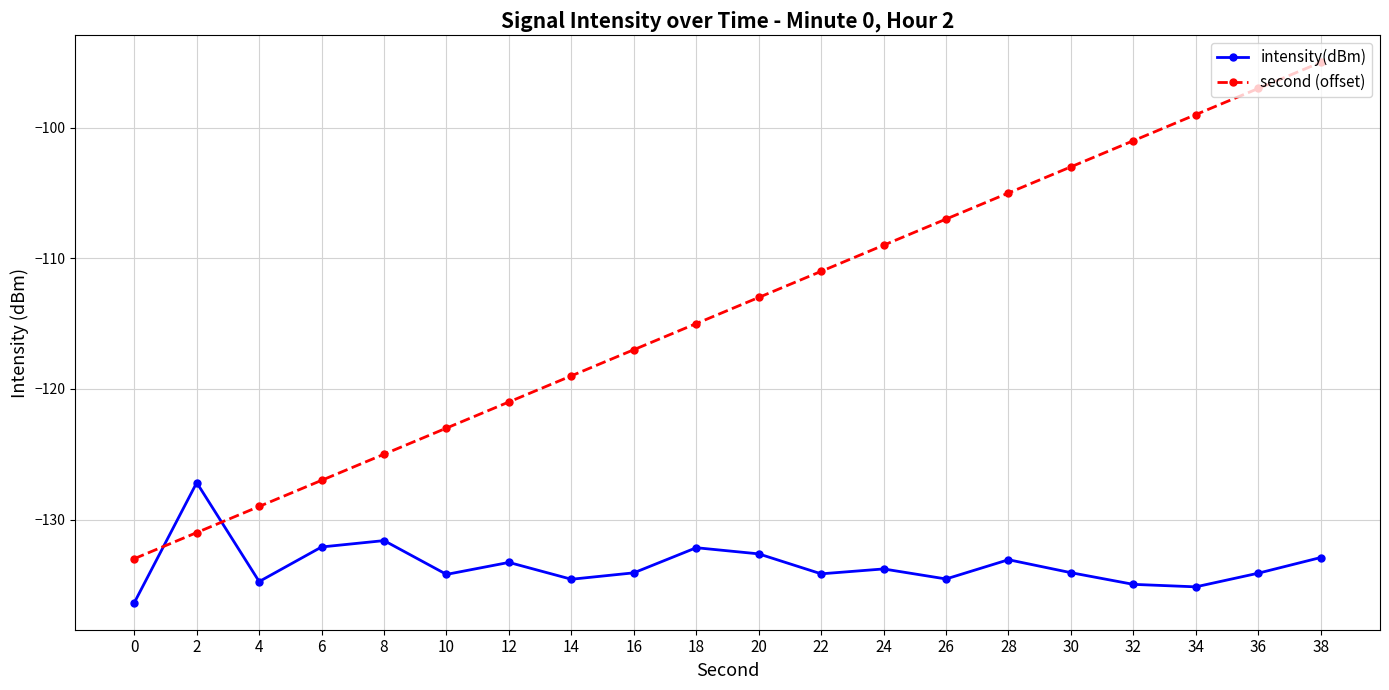

Which series has the largest total across all categories?

second (offset)